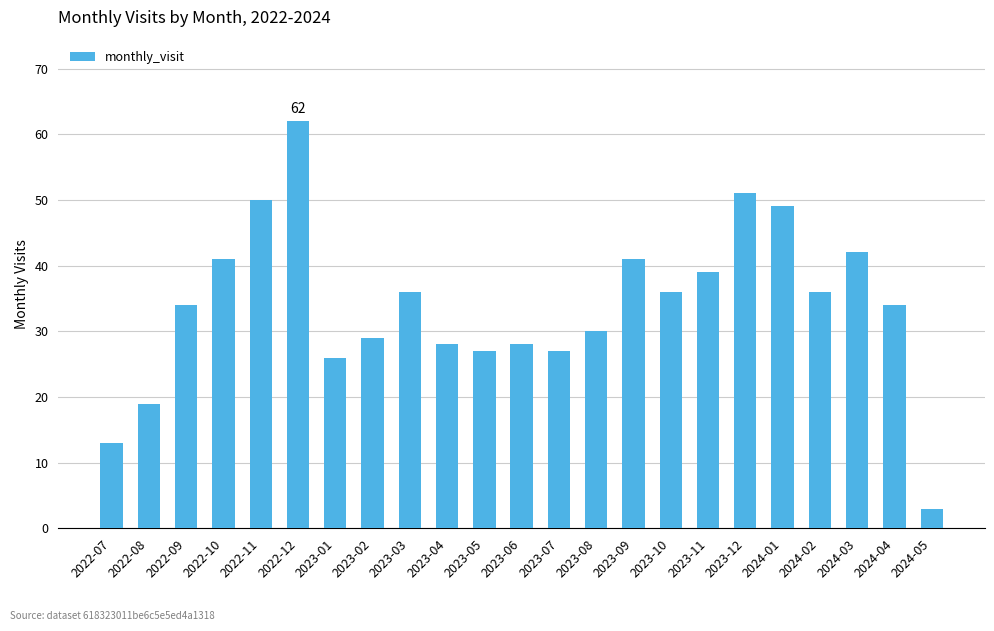

How many data points does each series have?

23